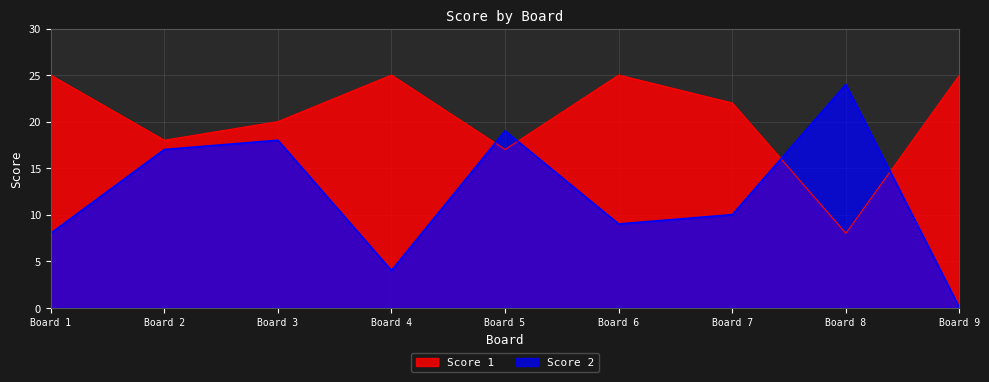

Which series has the largest range (max minus min)?

Score 2